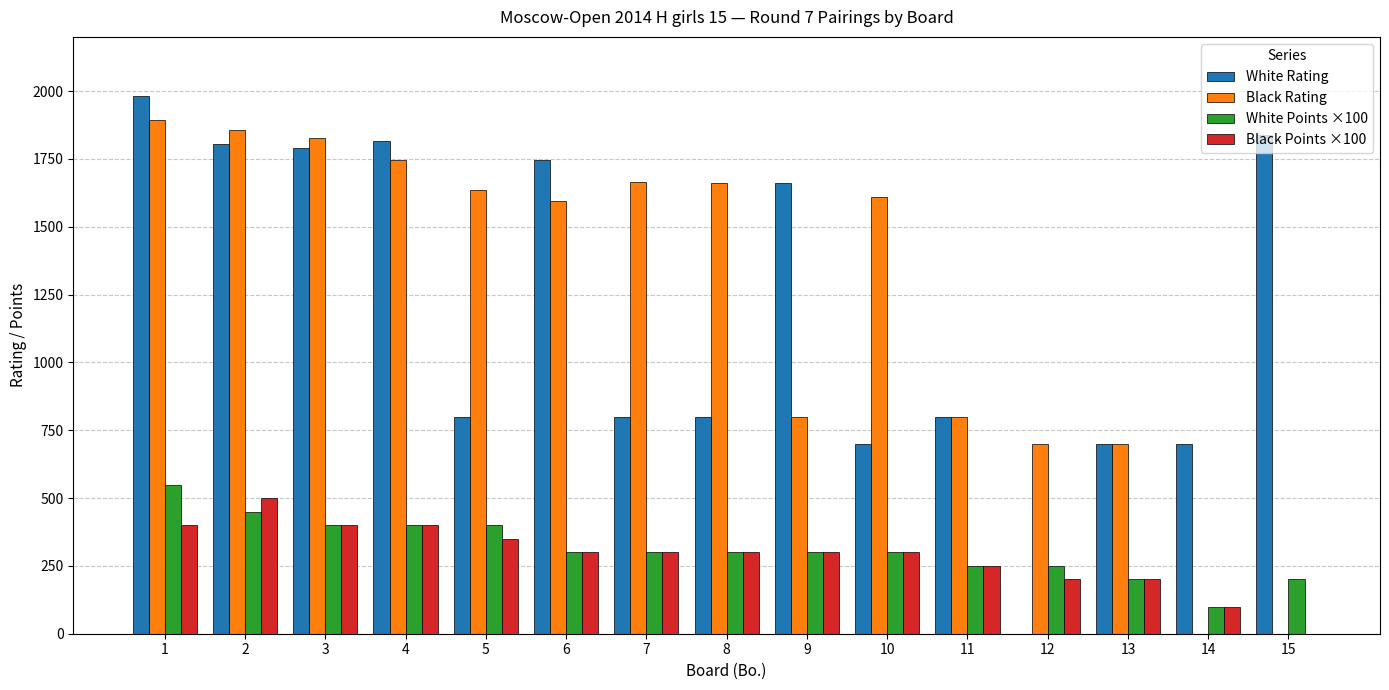

What are all the series names shown in the legend?

White Rating, Black Rating, White Points ×100, Black Points ×100